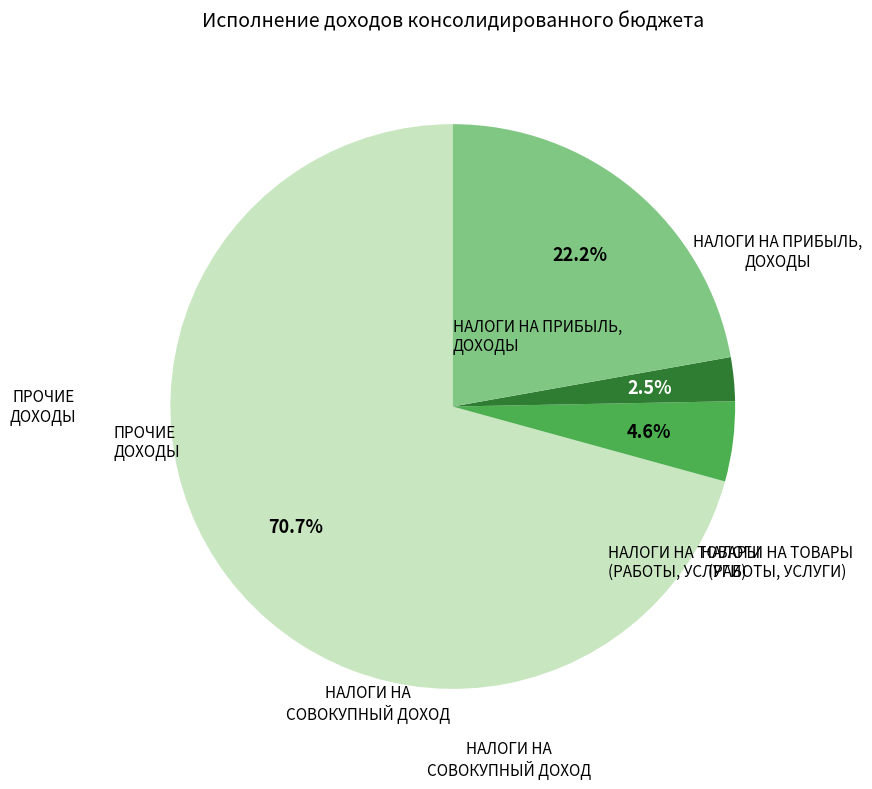

Count the number of slices in the pie.

4